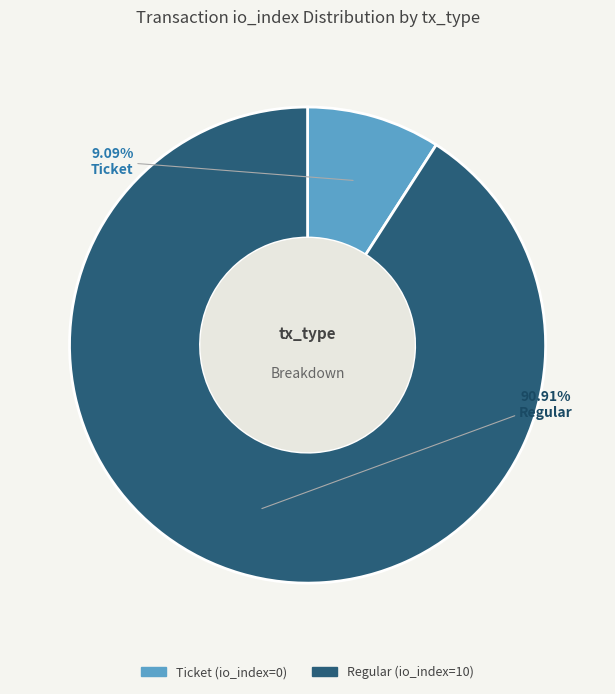

Which slice is the smallest?

Ticket (io_index=0)